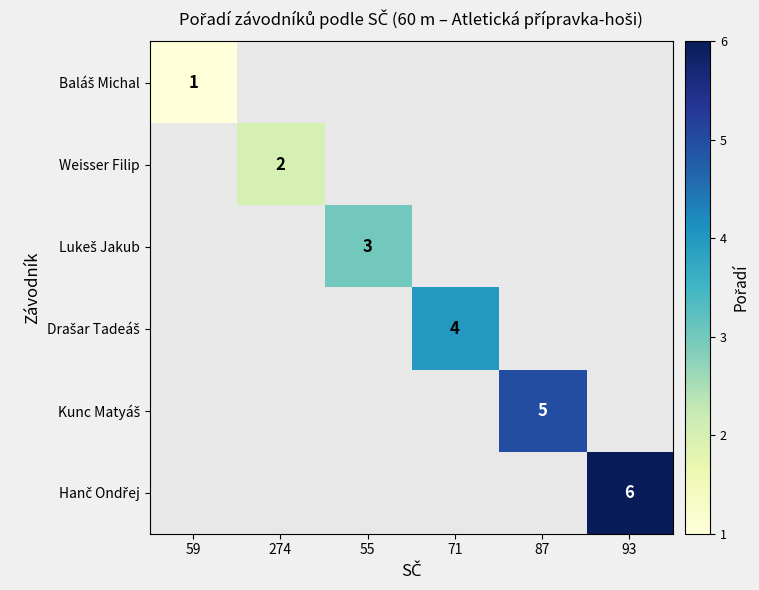

True or false: Weisser Filip has a value of 2 at 274.

True